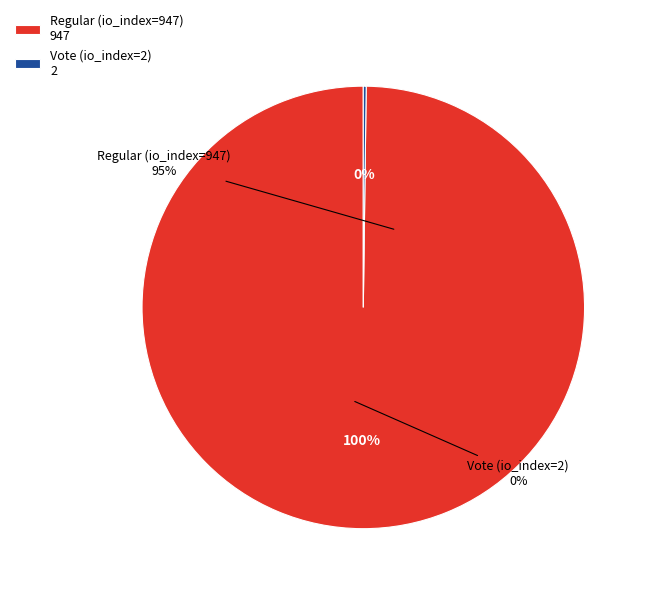

To the nearest percent, what is the combined percentage of Regular (io_index=947) and Vote (io_index=2)?

100%